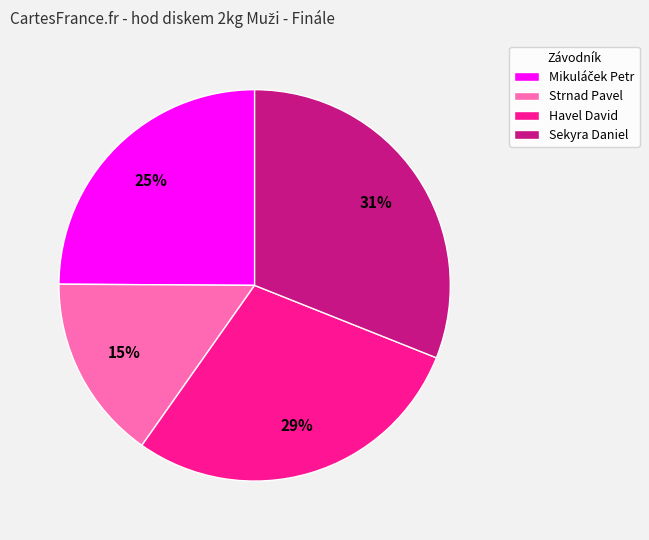

To the nearest percent, what is the difference between the largest and smallest slice percentages?

16%